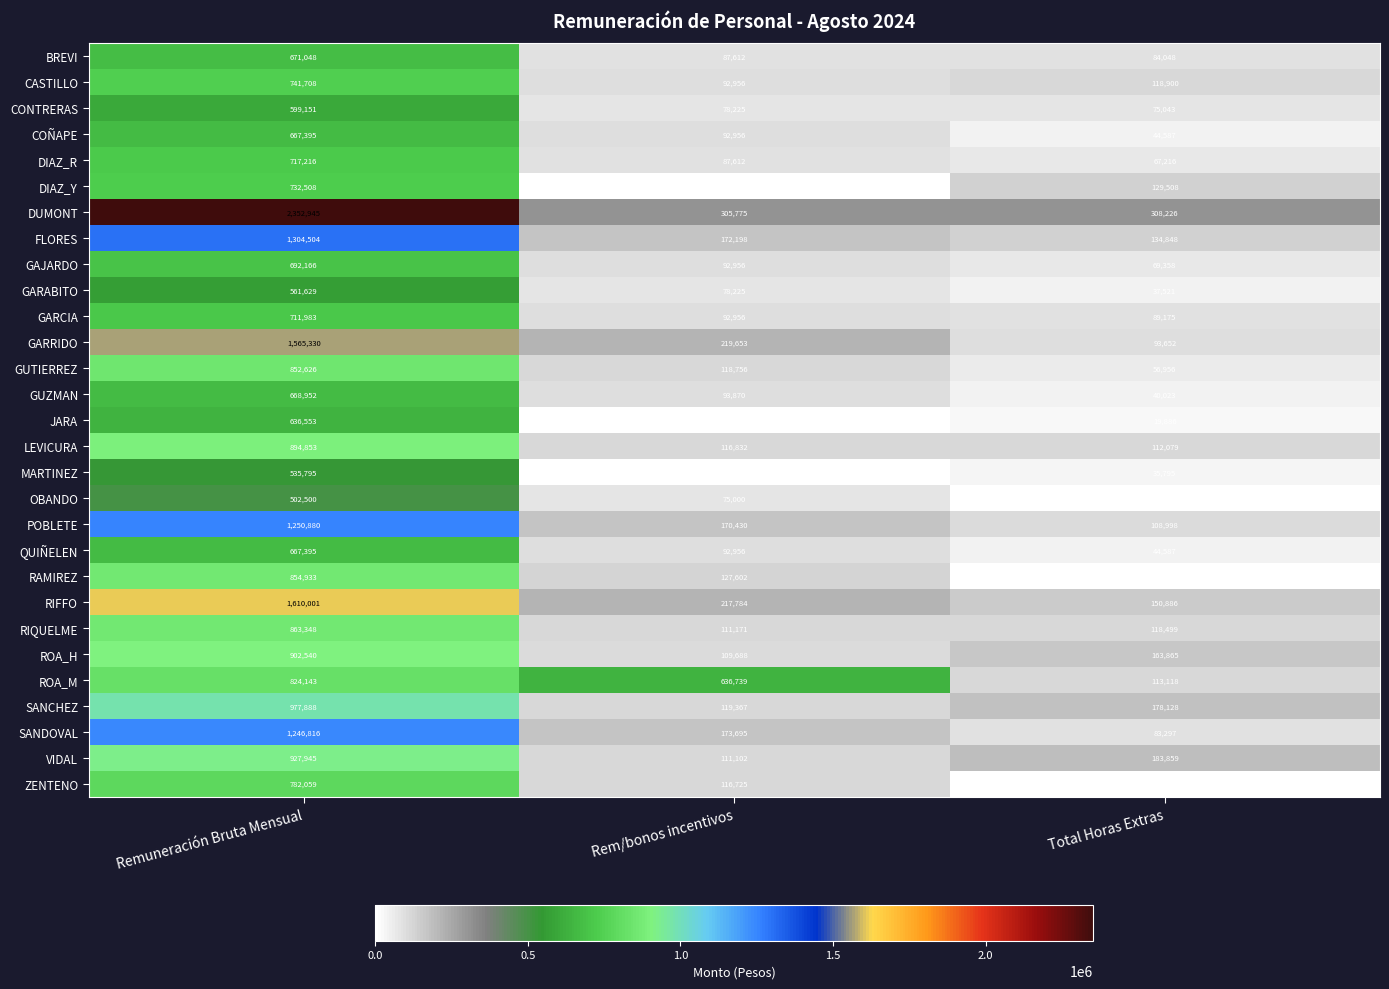

At which label does MARTINEZ first exceed 35795?

Remuneración Bruta Mensual